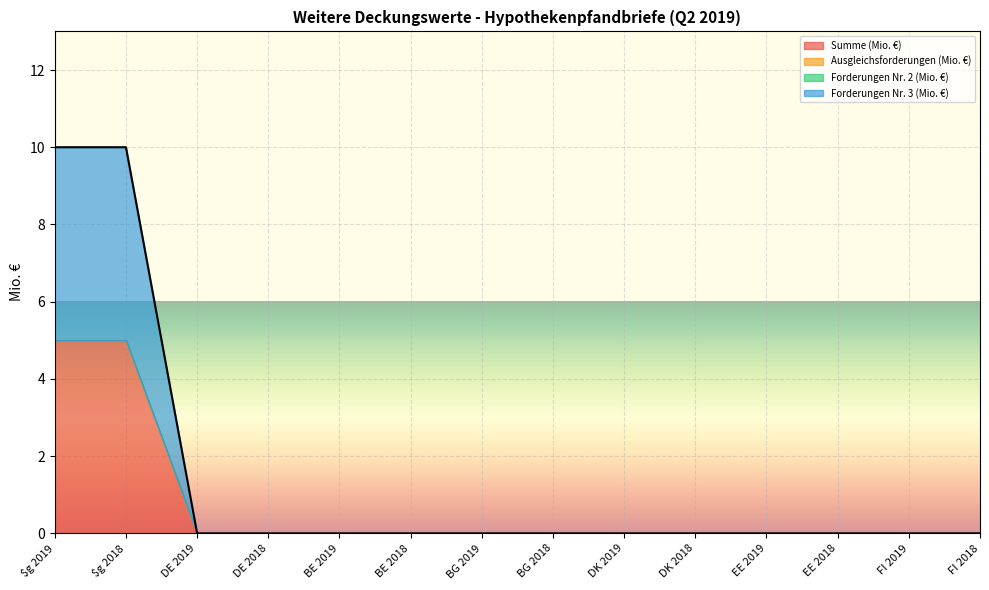

At which category is the sum across all series the highest?

$g 2019